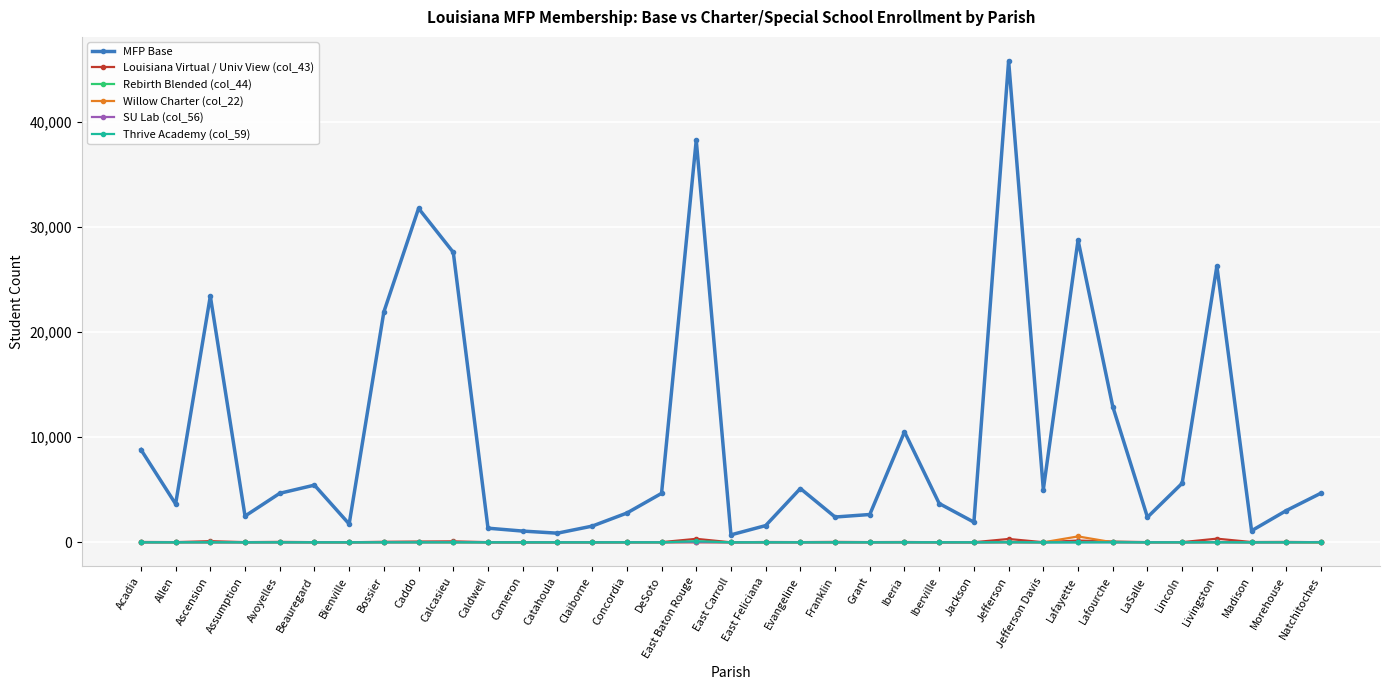

At how many categories does at least one series exceed 17851?

8